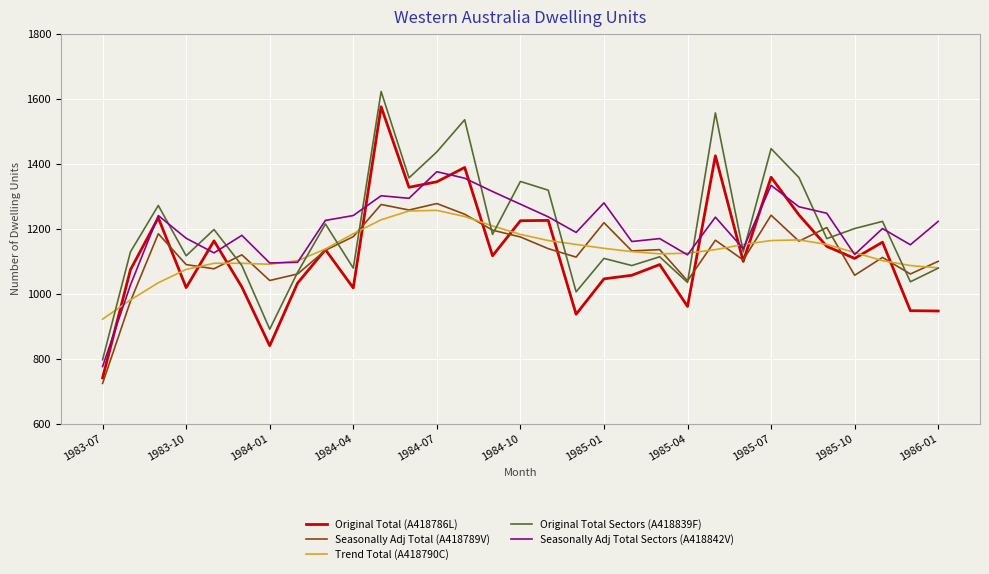

What is the maximum value for Seasonally Adj Total Sectors (A418842V)?

1376